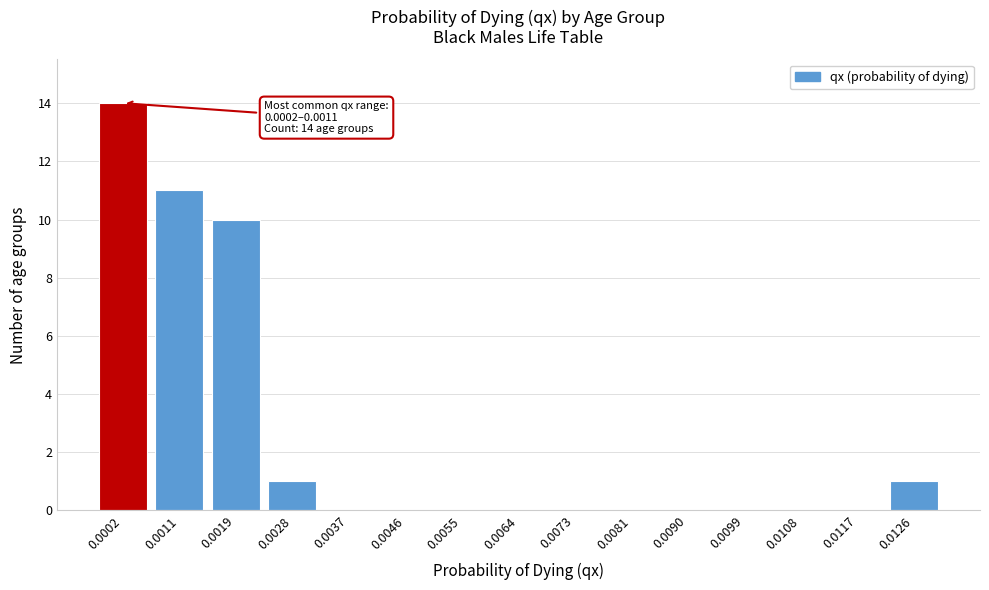

Reading left to right, list all the values displayed in this chart.

0.0002=14	0.0011=11	0.0019=10	0.0028=1	0.0037=0	0.0046=0	0.0055=0	0.0064=0	0.0073=0	0.0081=0	0.0090=0	0.0099=0	0.0108=0	0.0117=0	0.0126=1